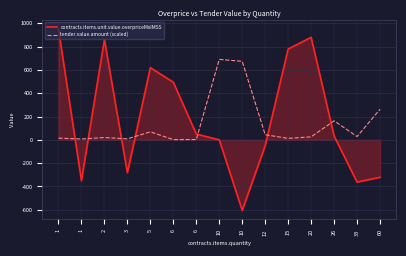

How many categories are shown in the chart?

15